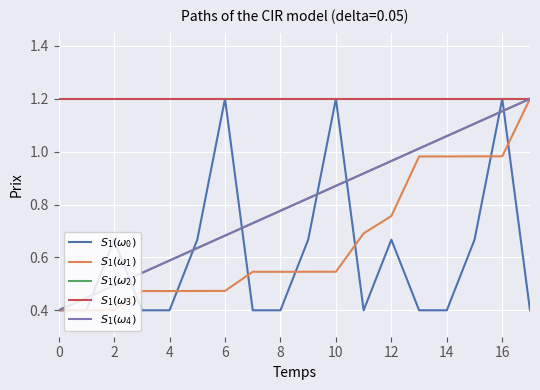

What is the maximum value for $S_1(\omega_0)$?

1.2